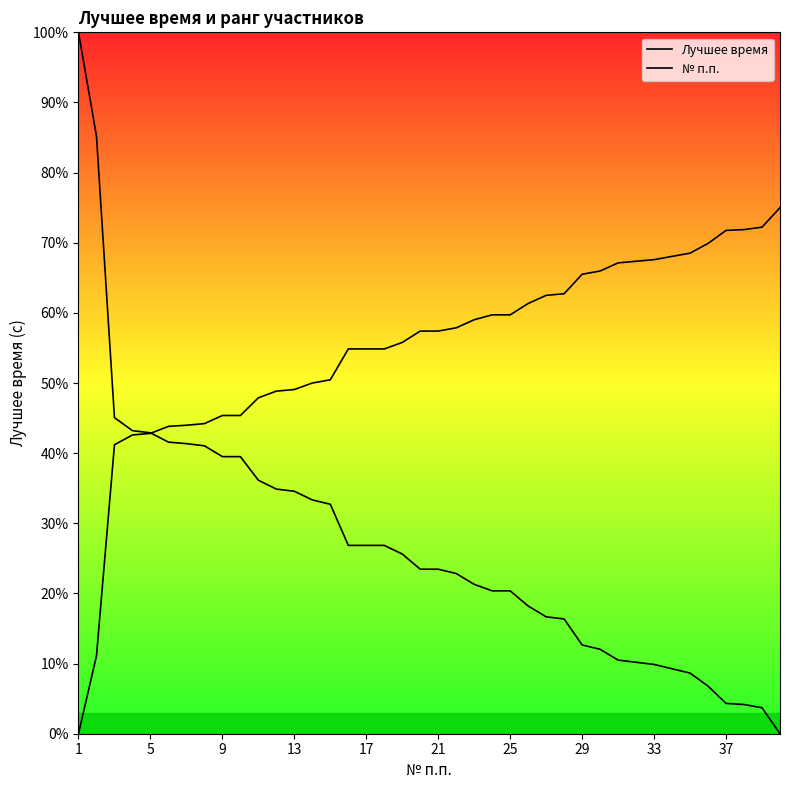

What are all the series names shown in the legend?

Лучшее время, № п.п.